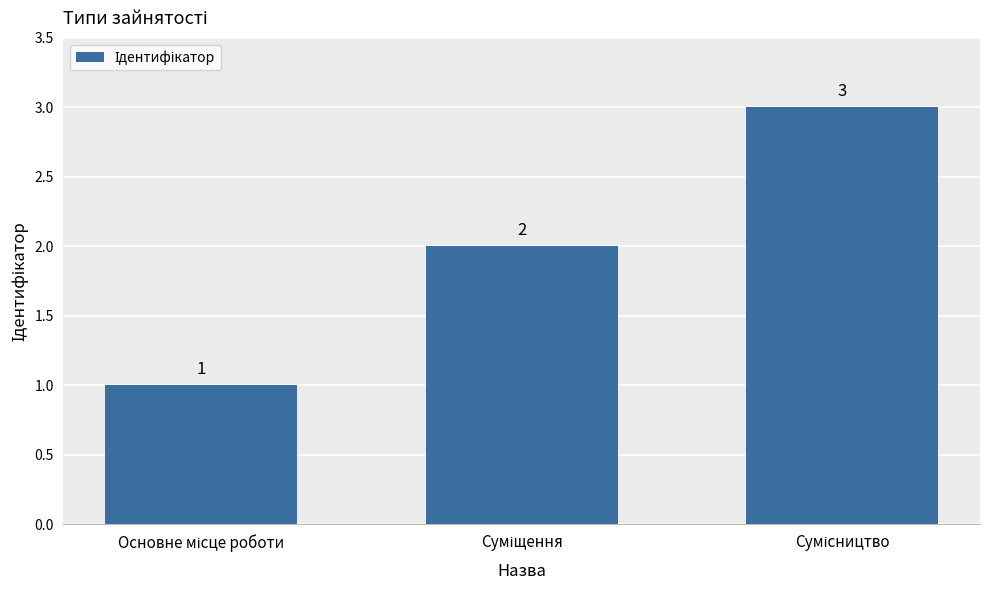

What is the average value?

2